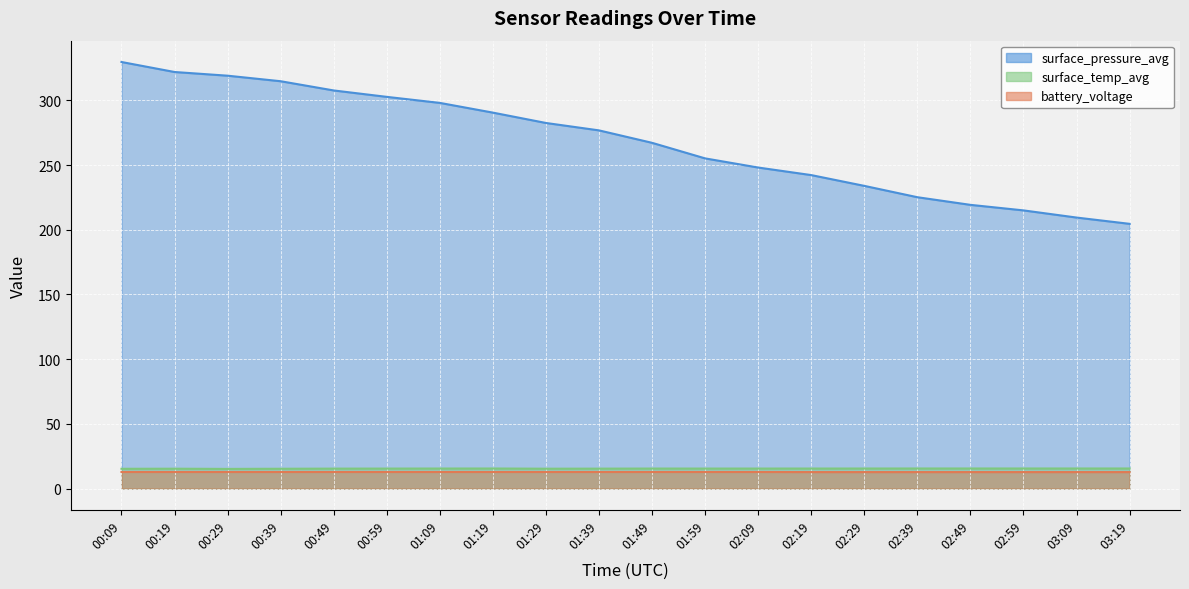

What is the difference between the maximum and minimum values in the surface_temp_avg series?

0.3